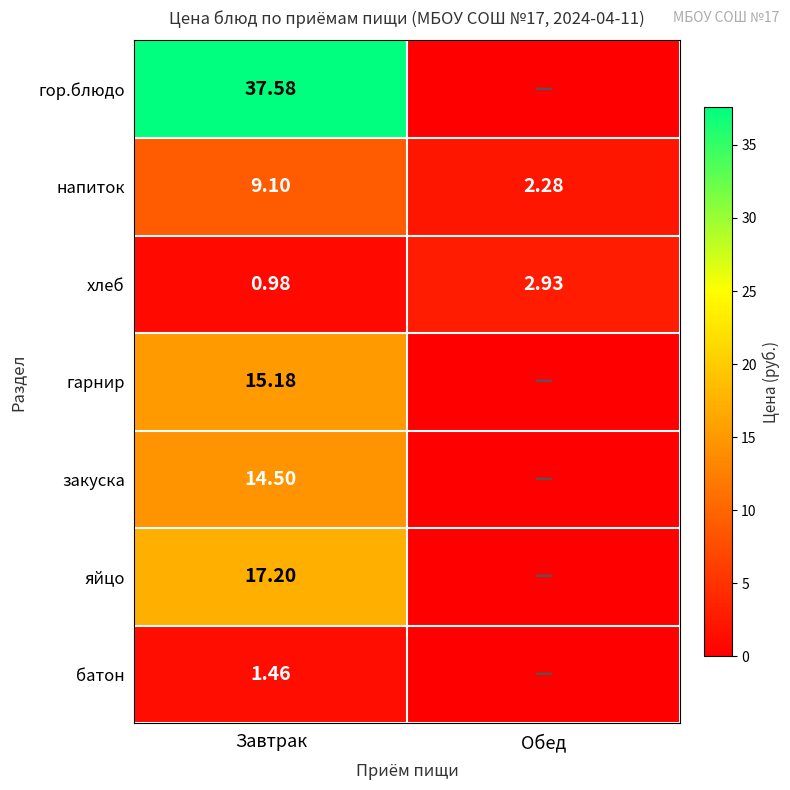

Rank the series at Завтрак from lowest to highest value.

хлеб, батон, напиток, закуска, гарнир, яйцо, гор.блюдо